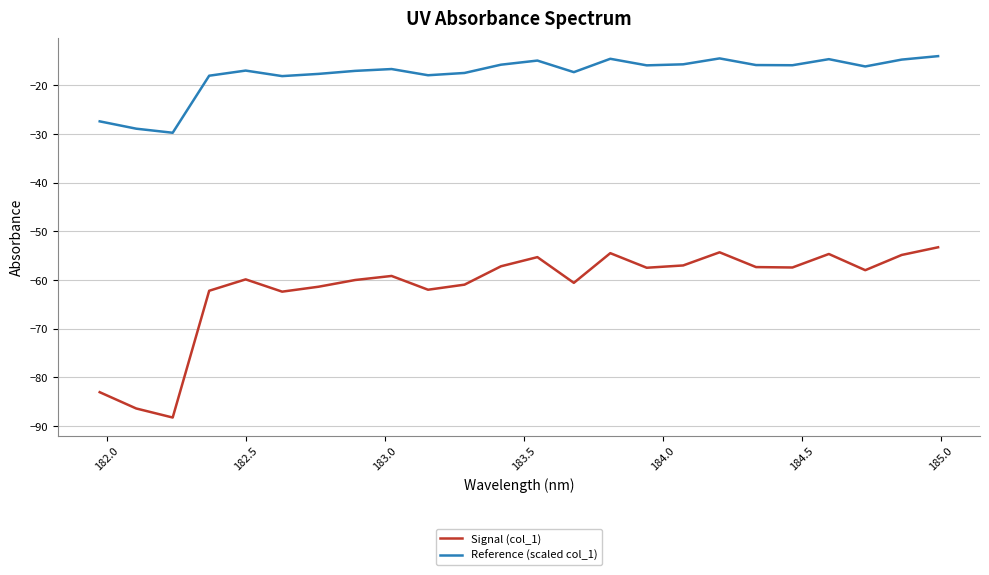

What is the highest value of the Reference (scaled col_1) series?

-14.0